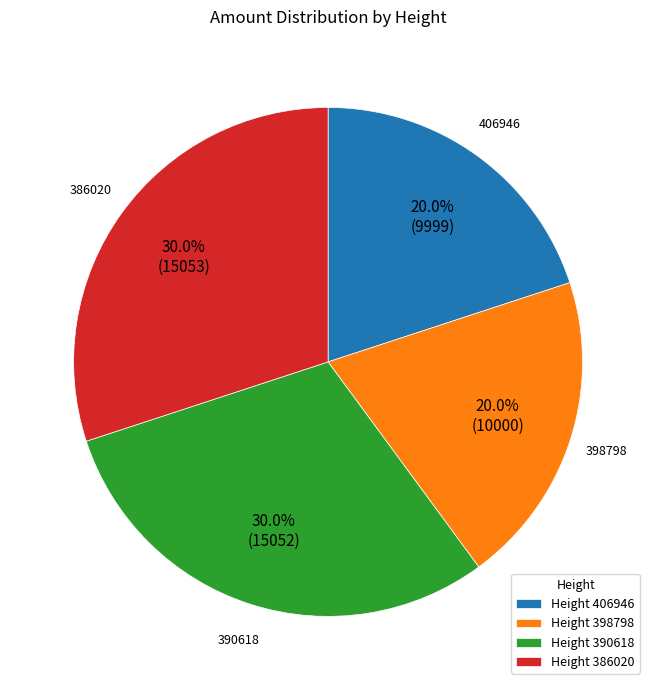

Does any single category account for the majority?

No